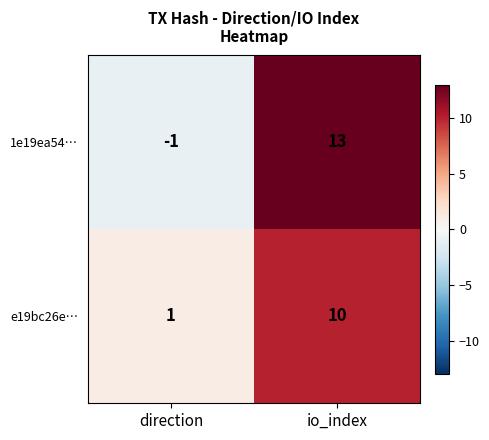

Reading left to right, list all the values displayed in this chart.

1e19ea54…: direction=-1	io_index=13
e19bc26e…: direction=1	io_index=10